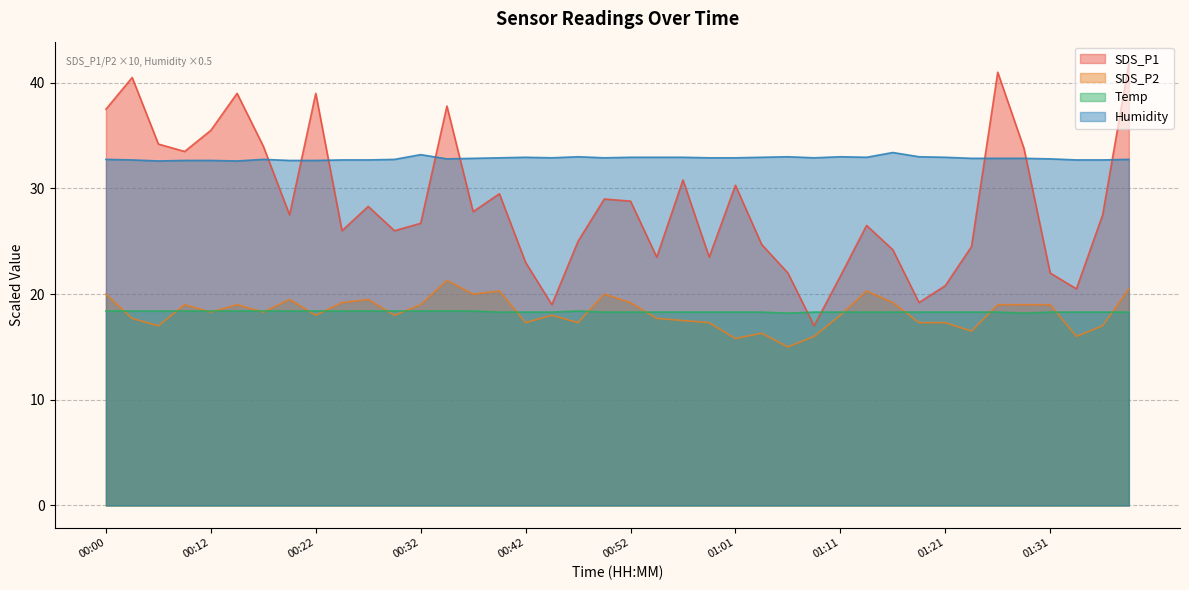

What is the value of the SDS_P1 point at the 17th from the left?

23.0